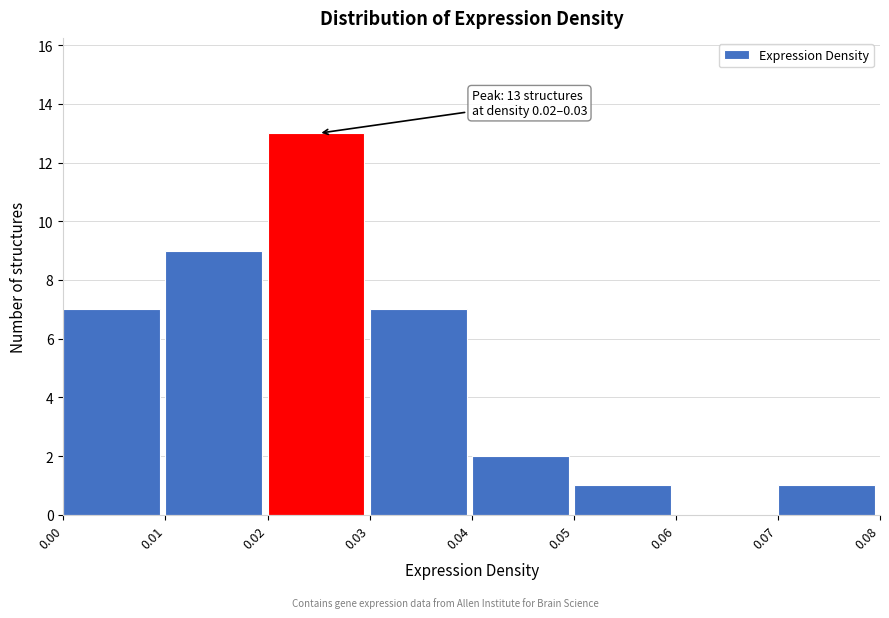

Over which range of the x-axis is the bar tallest?

0.02 to 0.03